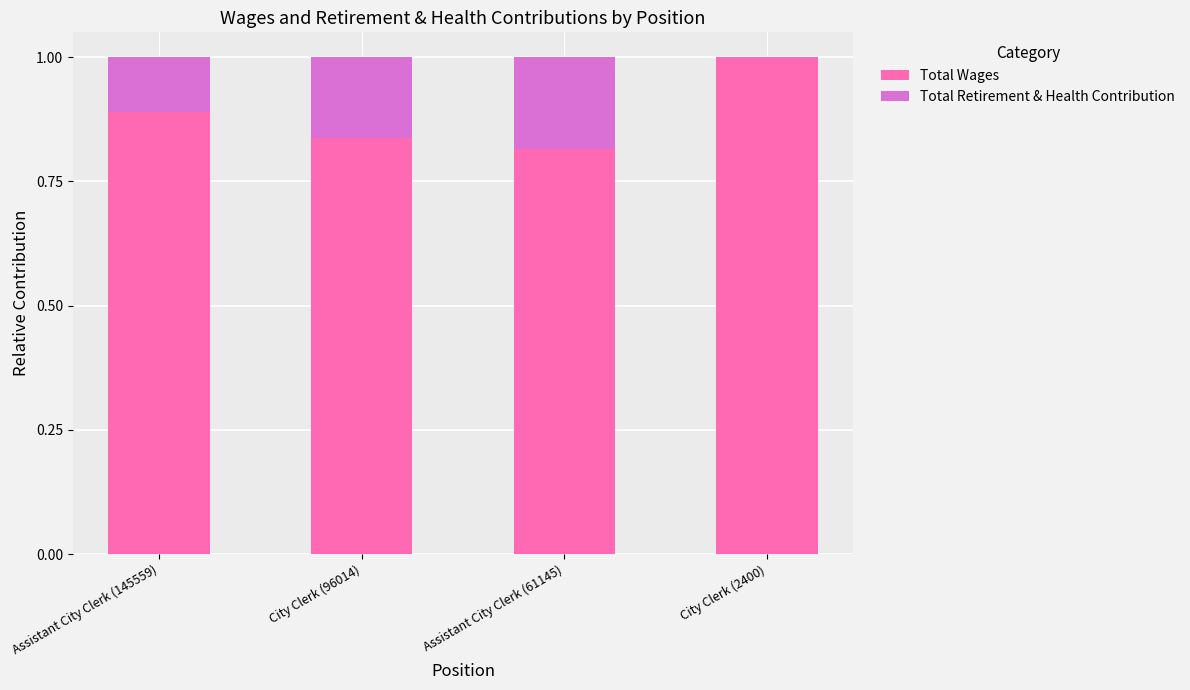

What is the sum of all Total Wages values?

3.5